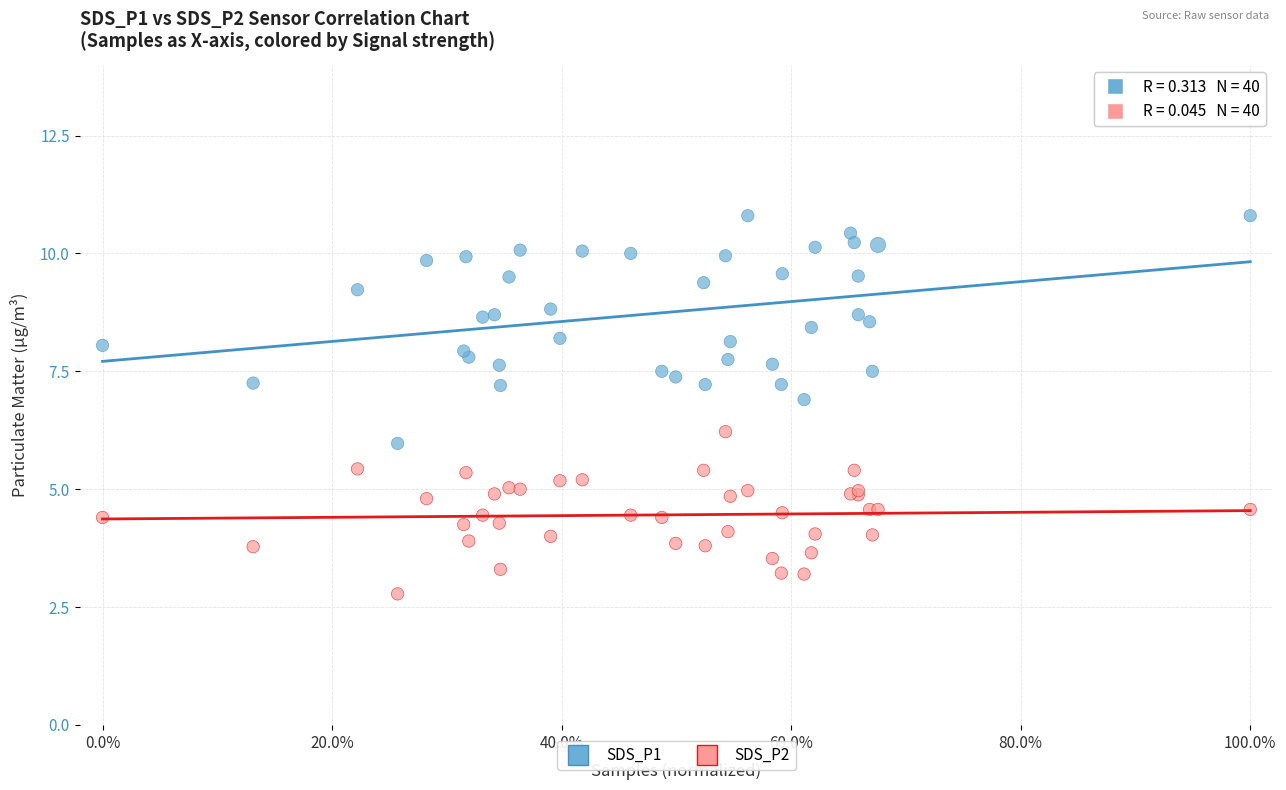

Which series contains the highest Y value?

SDS_P1